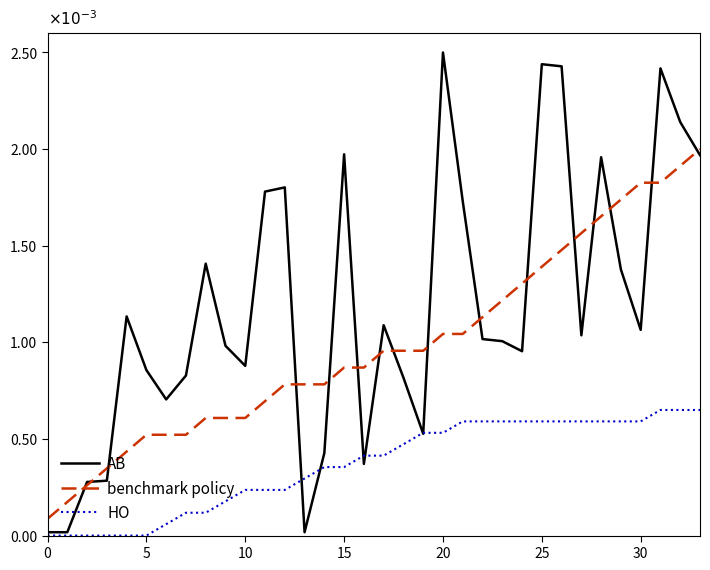

Which series has the largest total across all categories?

AB